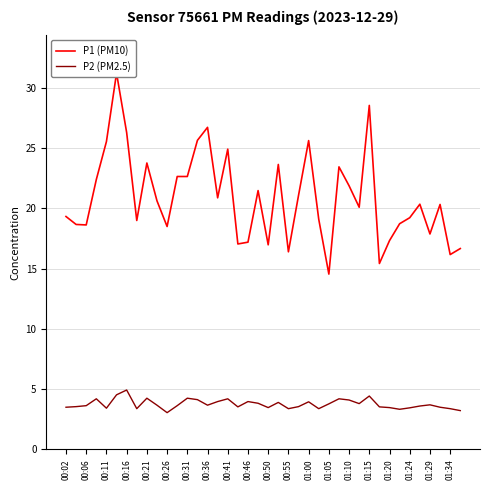

The value of P2 (PM2.5) at 00:16 is 7.5. True or false?

False